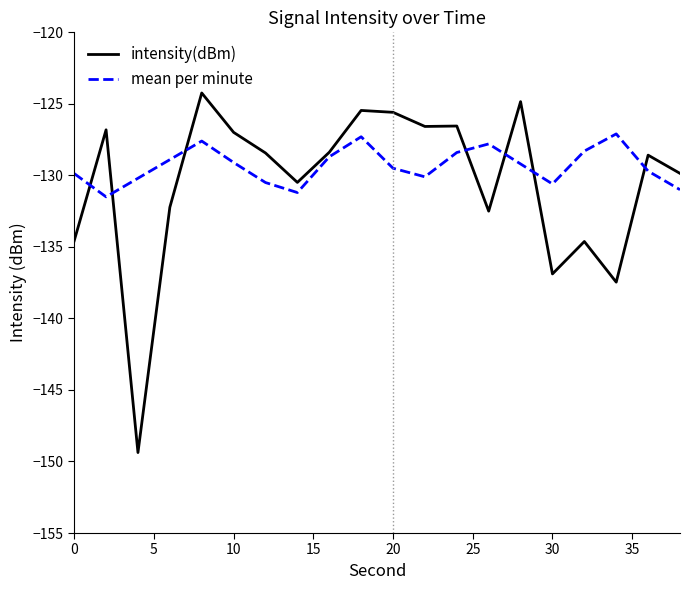

What is the lowest value of the intensity(dBm) series?

-149.4